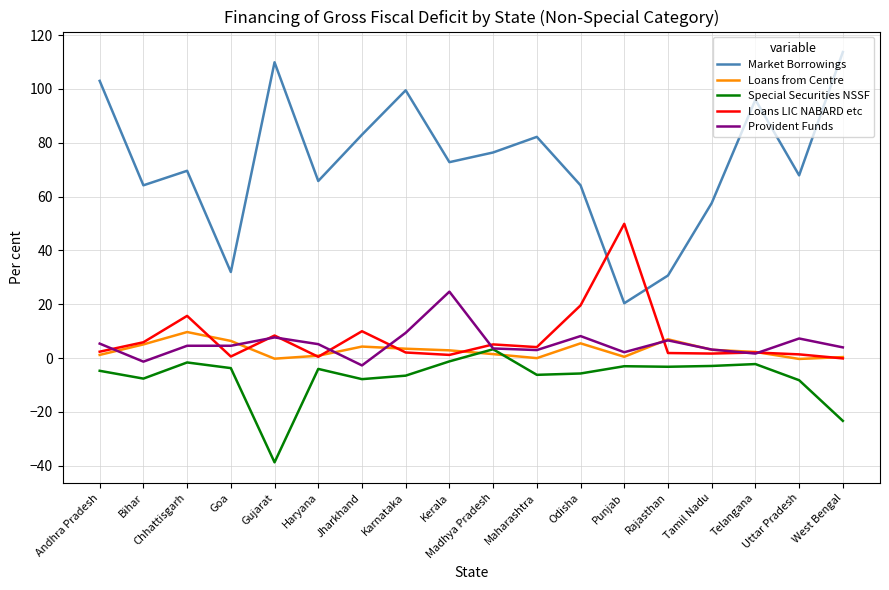

What is the difference between the second highest and minimum values in the Provident Funds series?

12.1